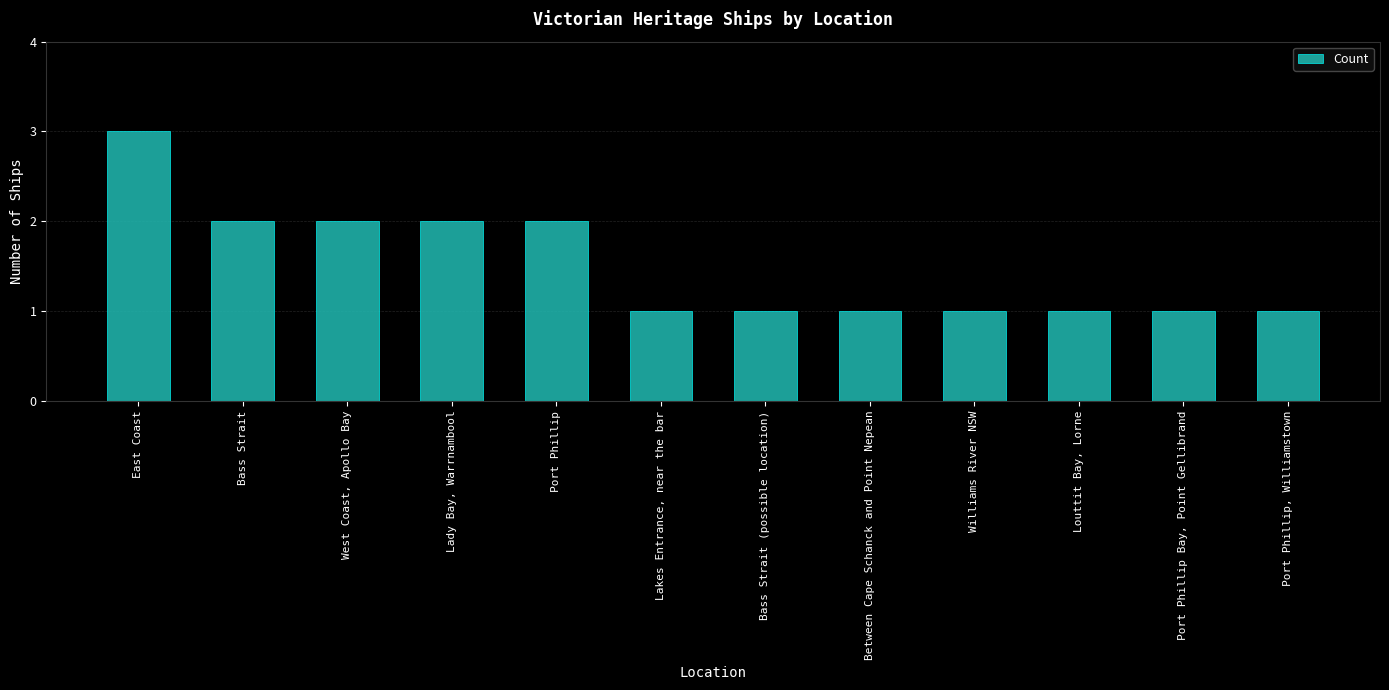

Reading left to right, transcribe all the data shown in this chart.

3	2	2	2	2	1	1	1	1	1	1	1